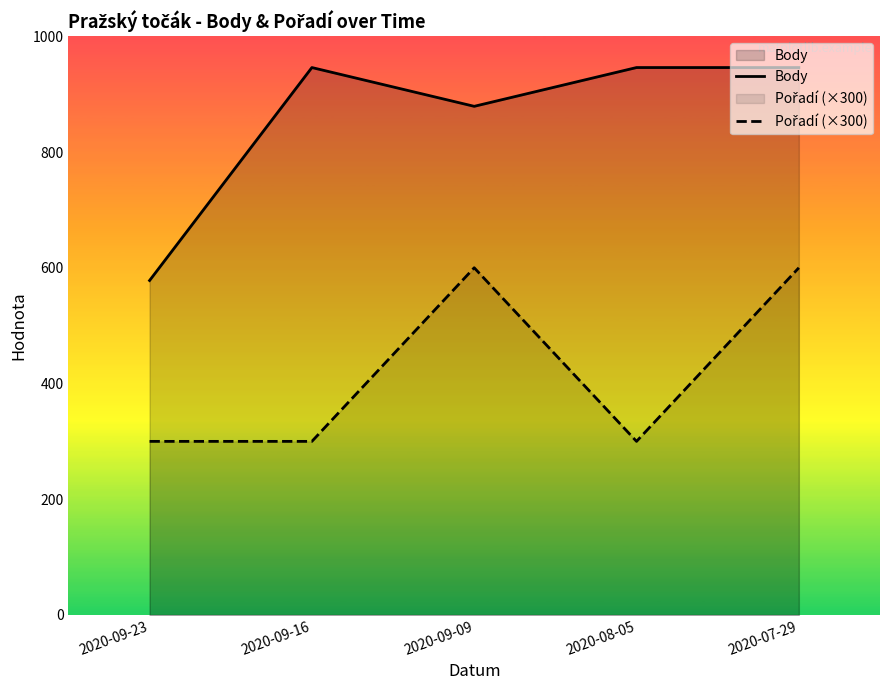

Rank the categories by Pořadí (×300) value from highest to lowest.

2020-09-09, 2020-07-29, 2020-09-23, 2020-09-16, 2020-08-05